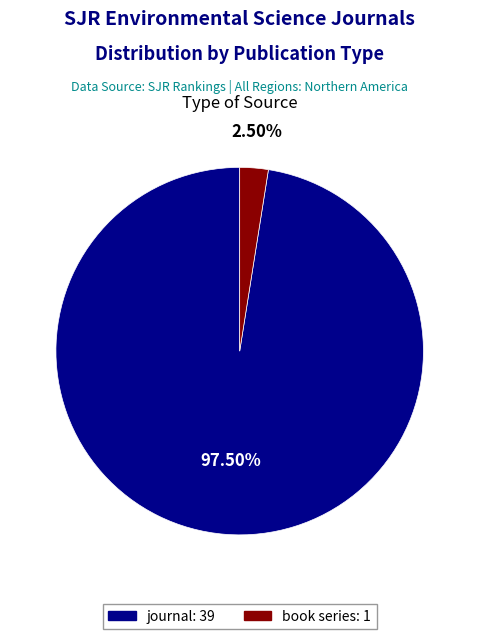

What percentage is NOT represented by book series?

97.6%